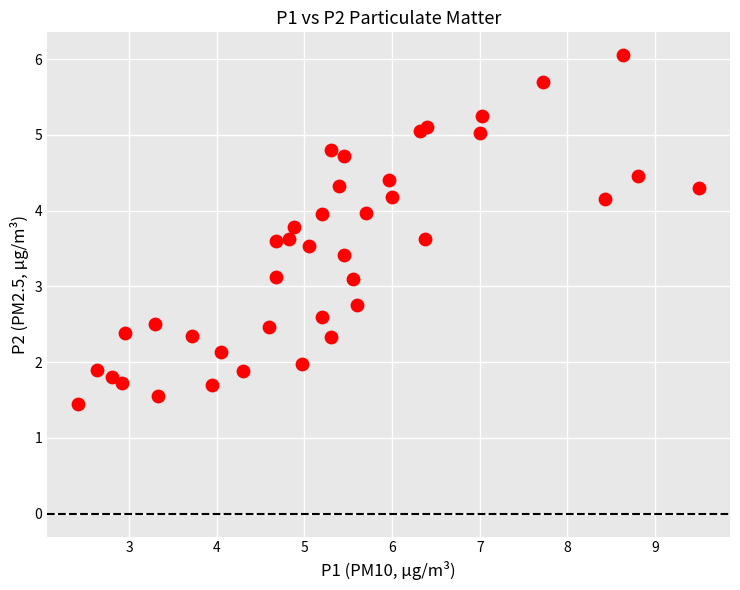

What is the range of X values (max minus min)?

7.1